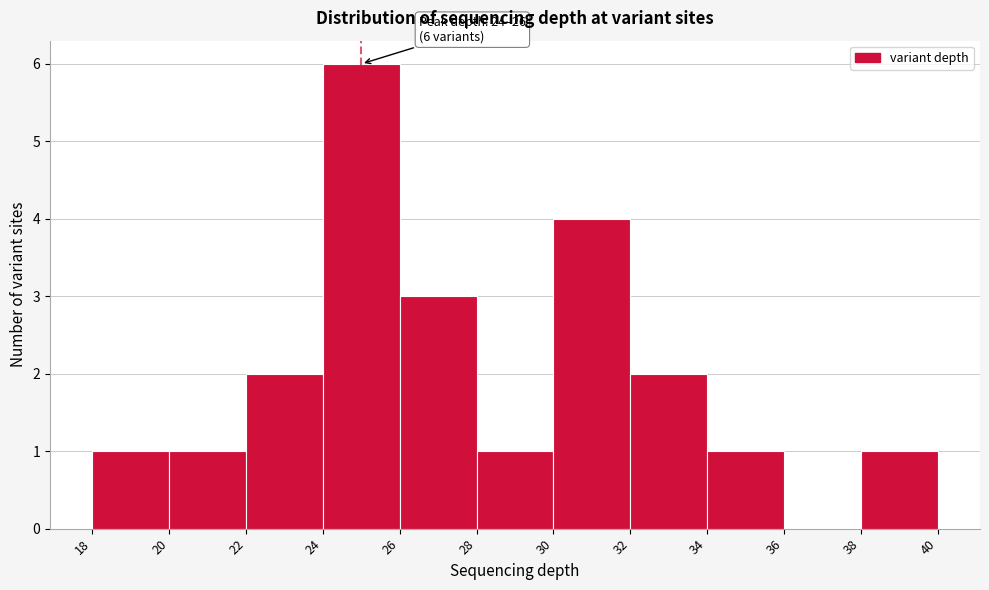

Which range on the x-axis has the tallest bar?

24 to 26